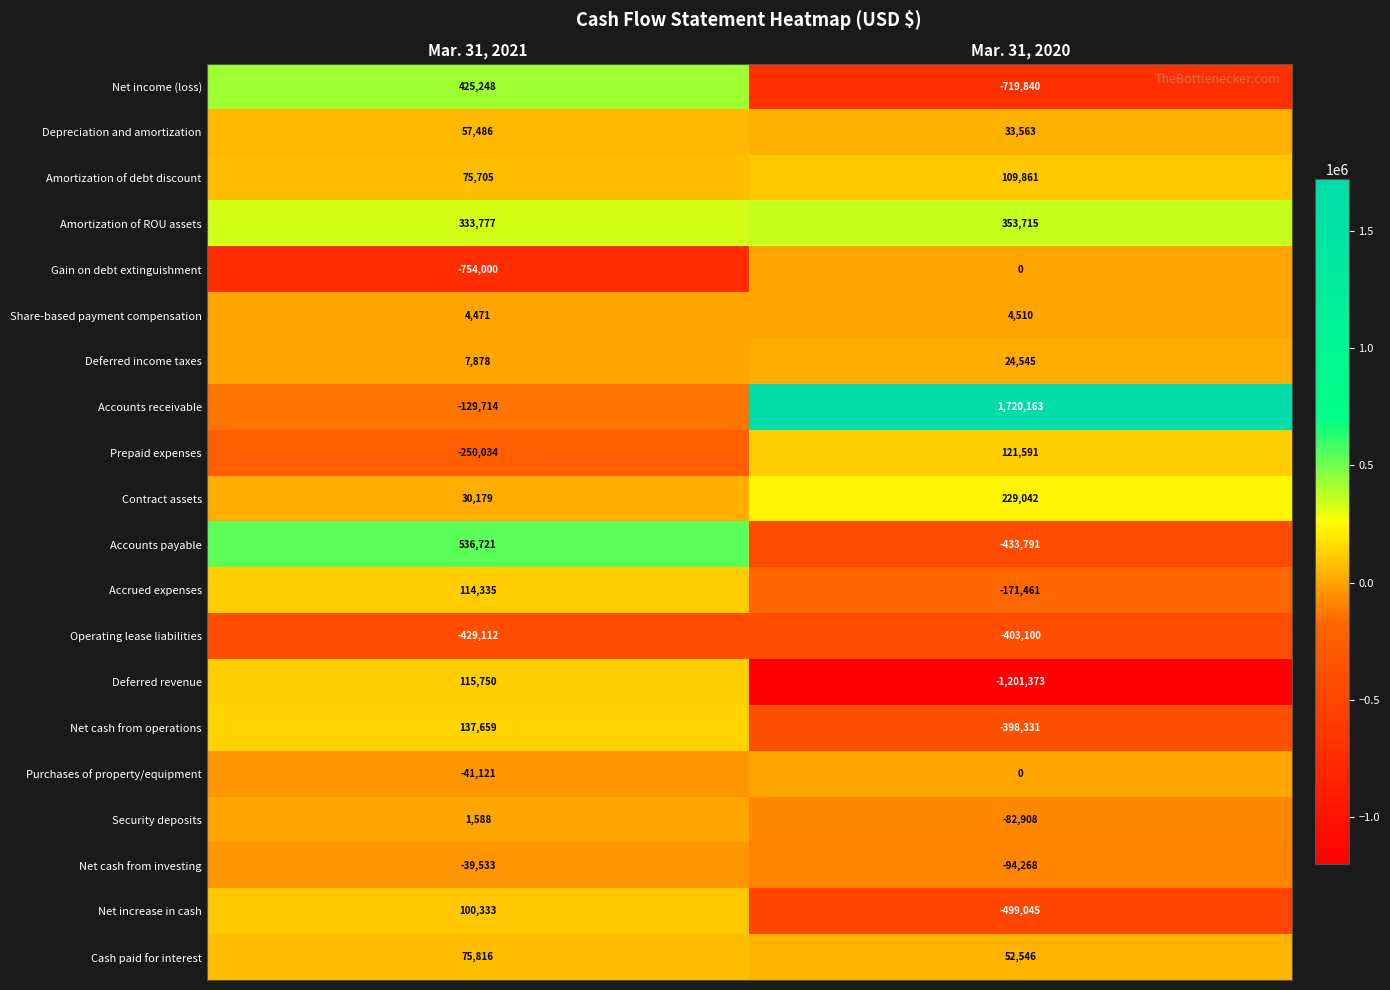

Which label corresponds to the largest value in the chart?

Mar. 31, 2020